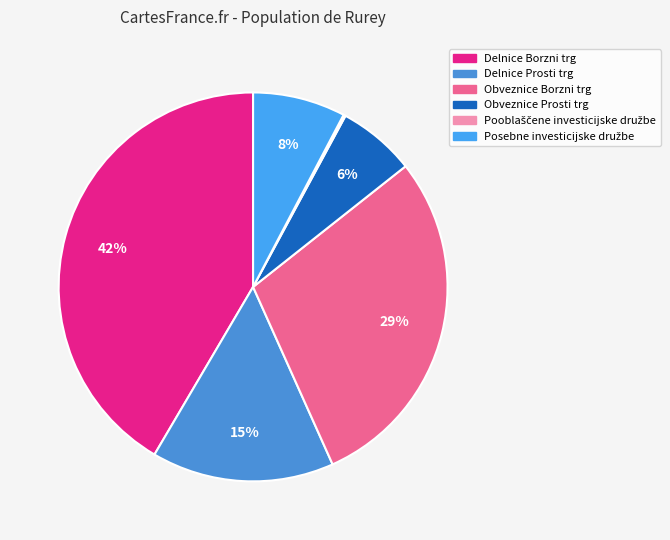

Combined, what portion of the pie is Obveznice Borzni trg and Pooblaščene investicijske družbe?

29.1%